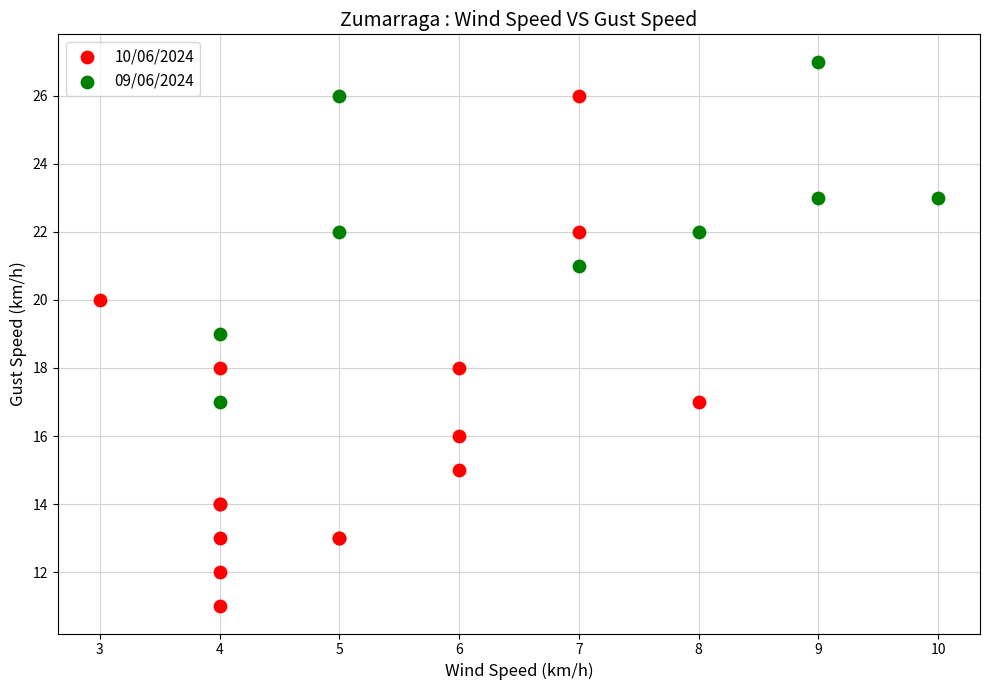

Which series has the largest Y range (max minus min)?

10/06/2024